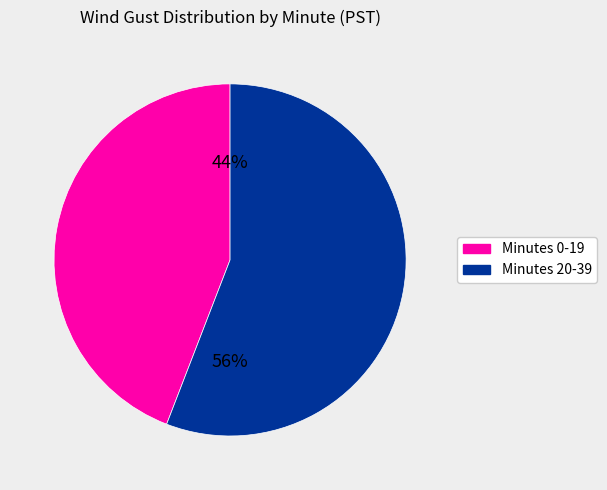

To the nearest percent, what is the difference between the largest and smallest slice percentages?

12%